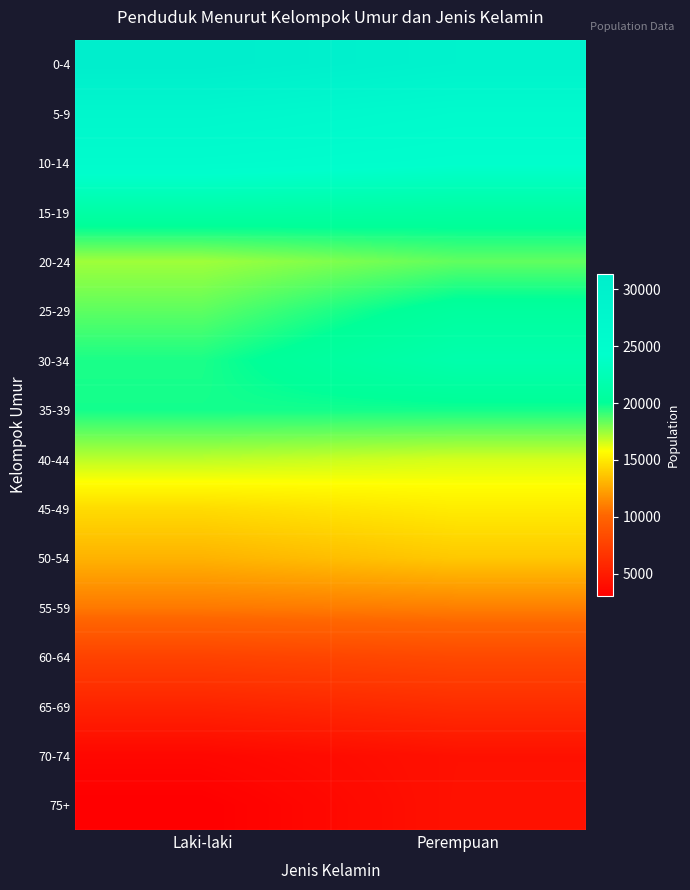

Reading left to right, what are all the values shown in this chart?

0-4: Laki-laki=31392	Perempuan=29278
5-9: Laki-laki=27404	Perempuan=25921
10-14: Laki-laki=25327	Perempuan=24466
15-19: Laki-laki=21140	Perempuan=20778
20-24: Laki-laki=17393	Perempuan=18426
25-29: Laki-laki=18485	Perempuan=20537
30-34: Laki-laki=19603	Perempuan=21676
35-39: Laki-laki=19717	Perempuan=19720
40-44: Laki-laki=16903	Perempuan=16507
45-49: Laki-laki=14500	Perempuan=15126
50-54: Laki-laki=12980	Perempuan=13795
55-59: Laki-laki=10862	Perempuan=11080
60-64: Laki-laki=7664	Perempuan=8120
65-69: Laki-laki=5516	Perempuan=6146
70-74: Laki-laki=3562	Perempuan=4239
75+: Laki-laki=3026	Perempuan=4282